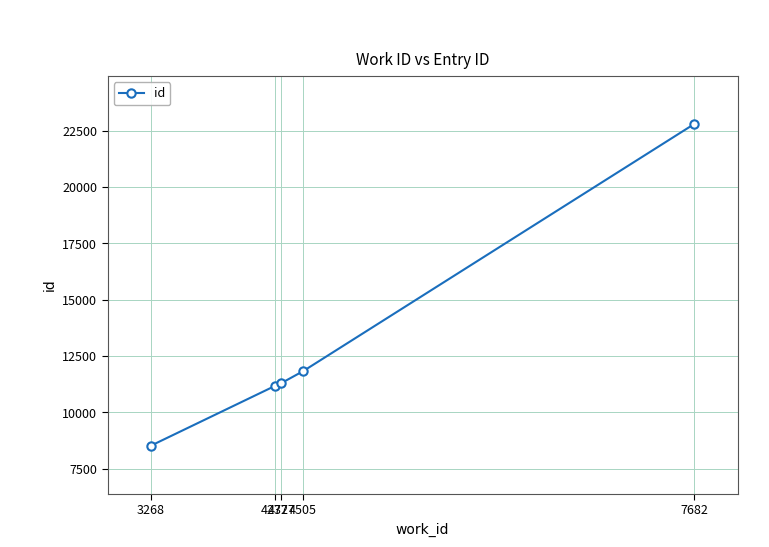

What is the sum of all values?

65645